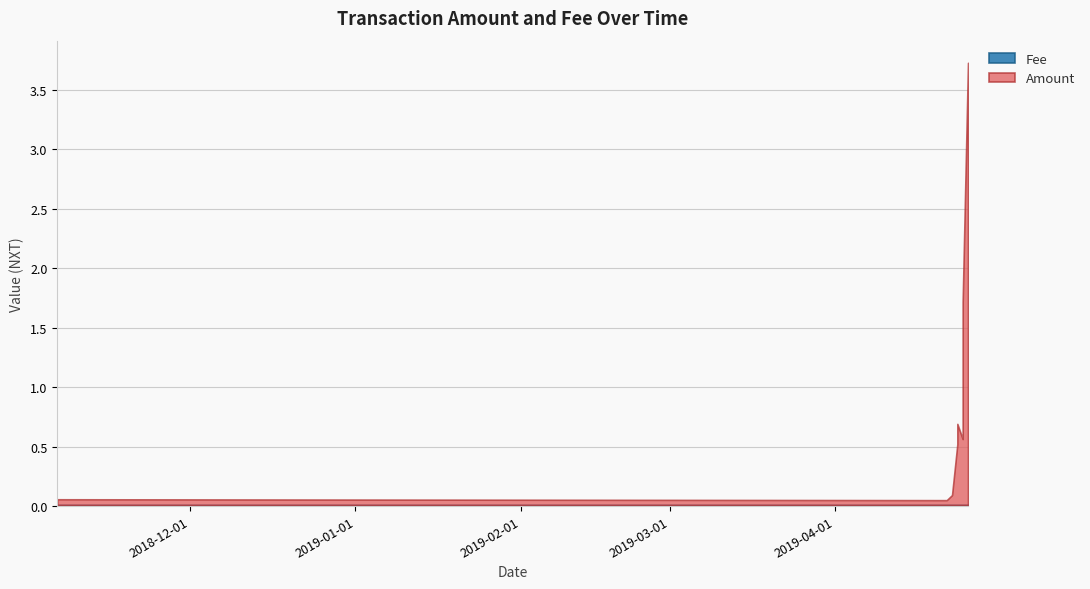

True or false: Fee has a value of 0.0 at 2019-04-26.

False